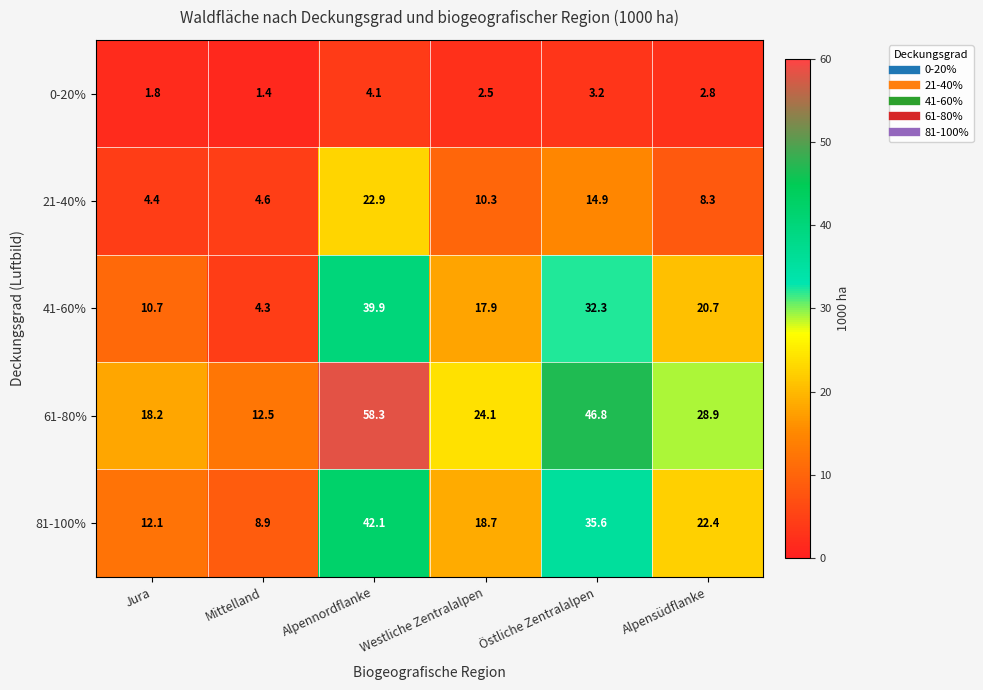

How many data points in 0-20% are above 2?

4